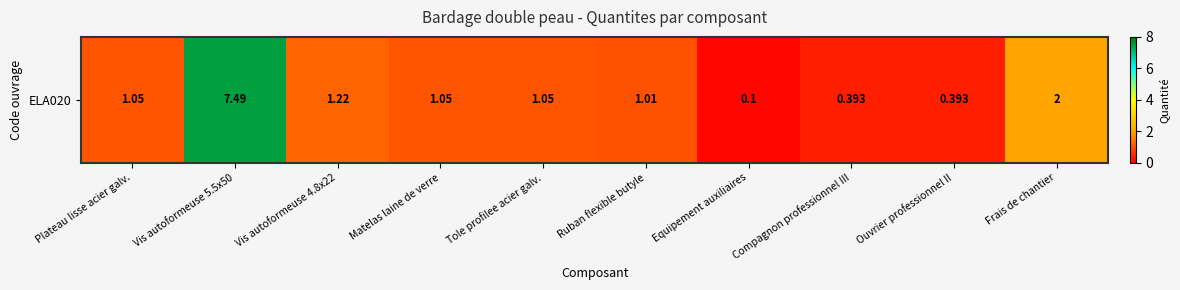

Which category has the lowest value across all series?

Equipement auxiliaires